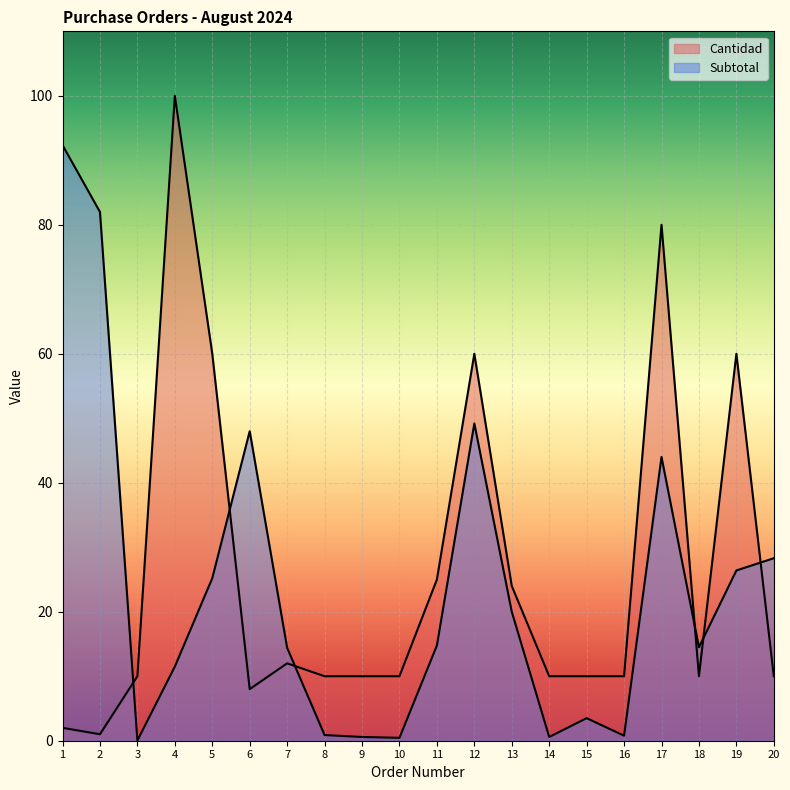

Is it true that Cantidad equals 103.5 at 12?

False